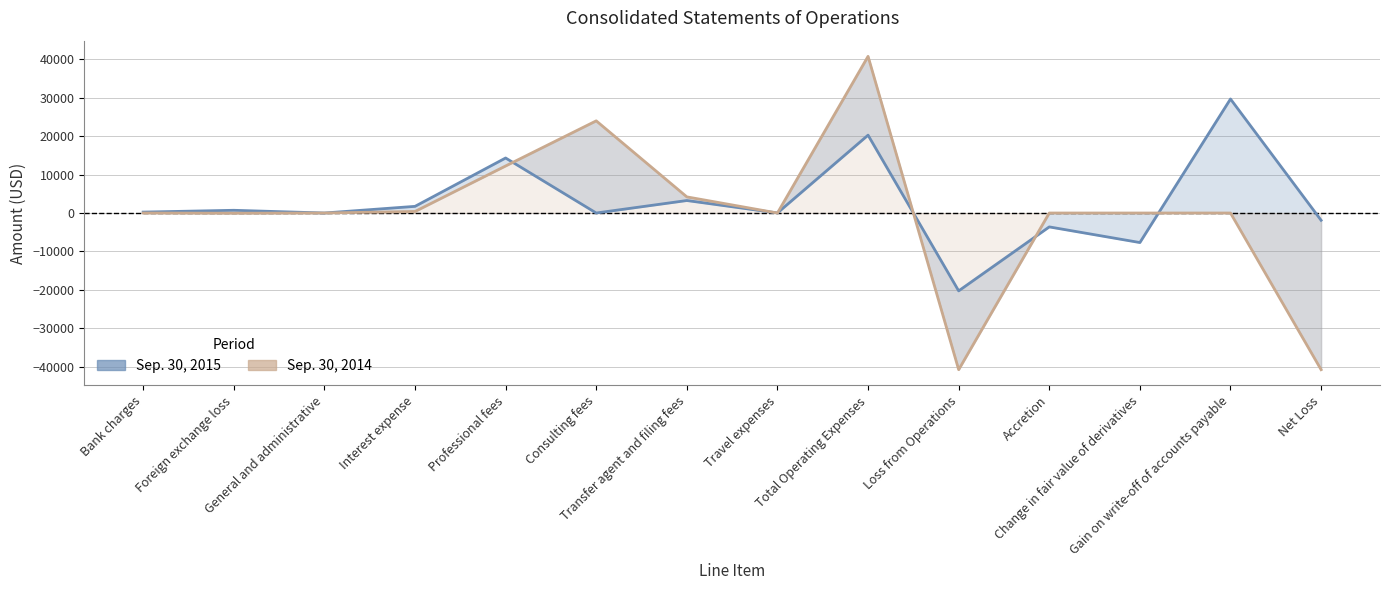

Where is the first local minimum for Sep. 30, 2015?

General and administrative